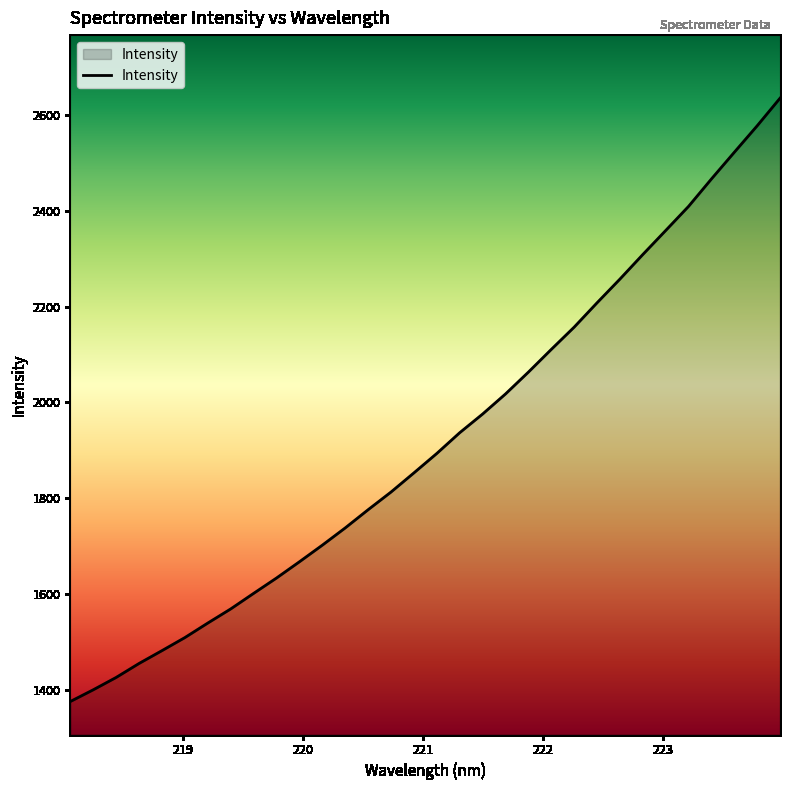

What is the minimum value shown in the chart?

1375.8